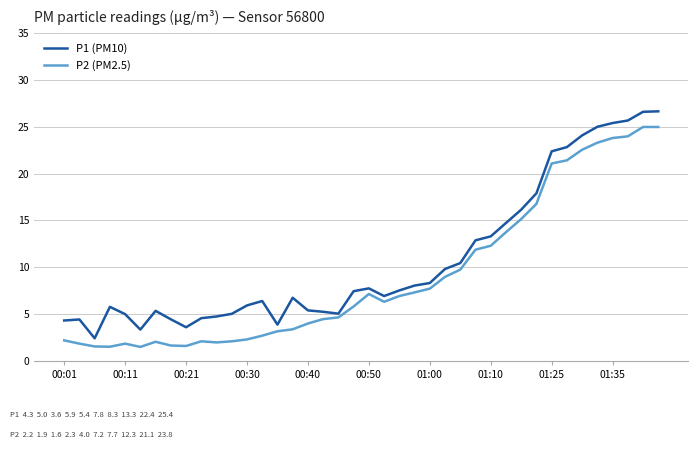

Is this an area chart (filled region under the line)?

No